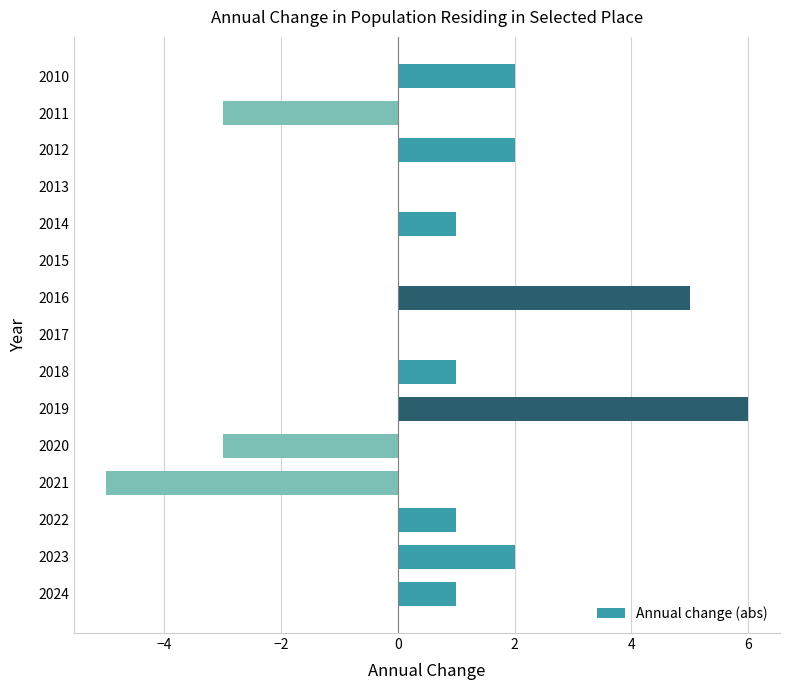

What is the sum of all values?

10